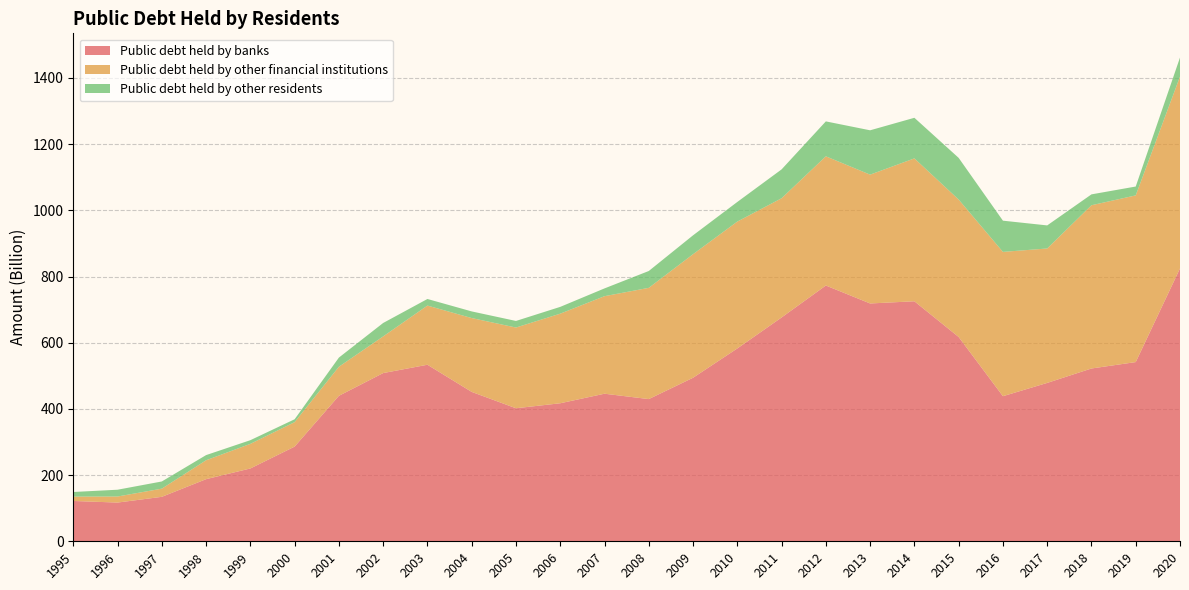

Reading left to right, list all the values displayed in this chart.

Public debt held by banks: 121.8	117.0	134.3	187.7	220.0	286.1	439.6	508.3	533.4	451.4	402.0	417.1	445.9	429.7	494.1	582.7	676.3	772.9	718.6	725.3	617.3	438.4	478.6	522.1	541.5	824.6
Public debt held by other financial institutions: 13.2	18.3	24.7	57.1	74.3	73.9	87.8	110.8	178.8	223.1	243.9	270.7	294.7	336.1	373.3	383.4	360.3	390.4	389.3	431.8	415.3	436.0	406.2	493.3	503.7	579.6
Public debt held by other residents: 14.0	20.5	21.7	15.6	11.1	8.7	27.7	40.6	19.9	20.1	19.9	20.5	23.5	50.9	57.1	59.3	87.2	105.5	134.0	122.7	126.0	94.3	69.7	32.9	26.8	57.6